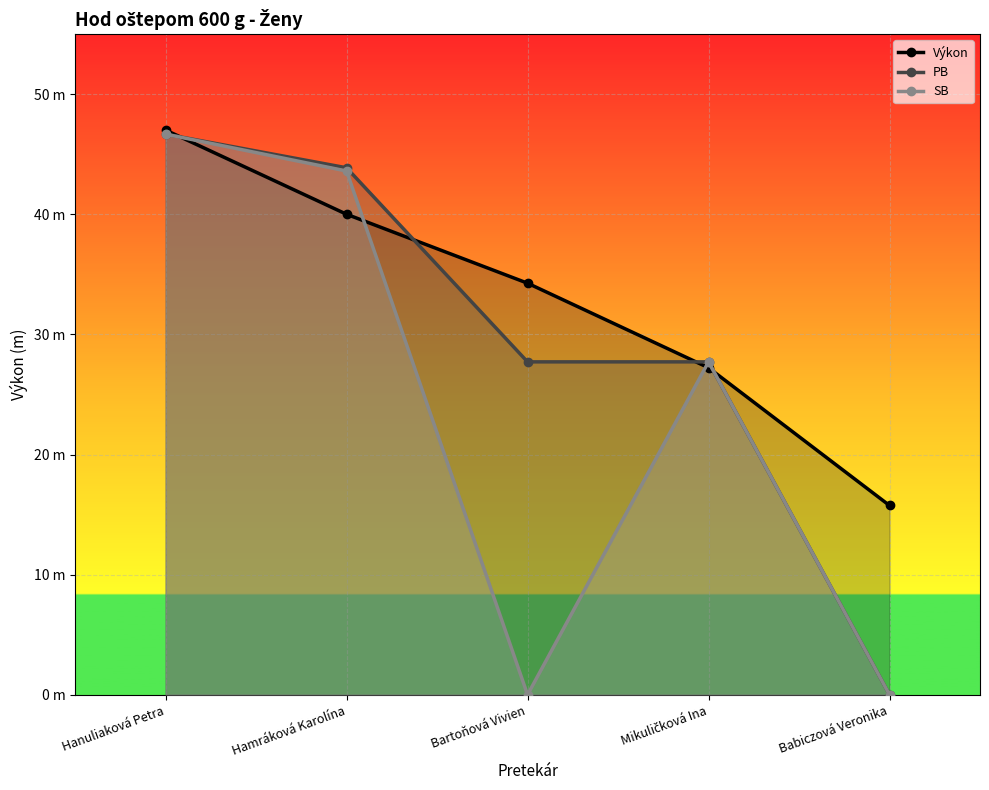

Where do SB and Výkon first cross each other?

Hanuliaková Petra and Hamráková Karolína